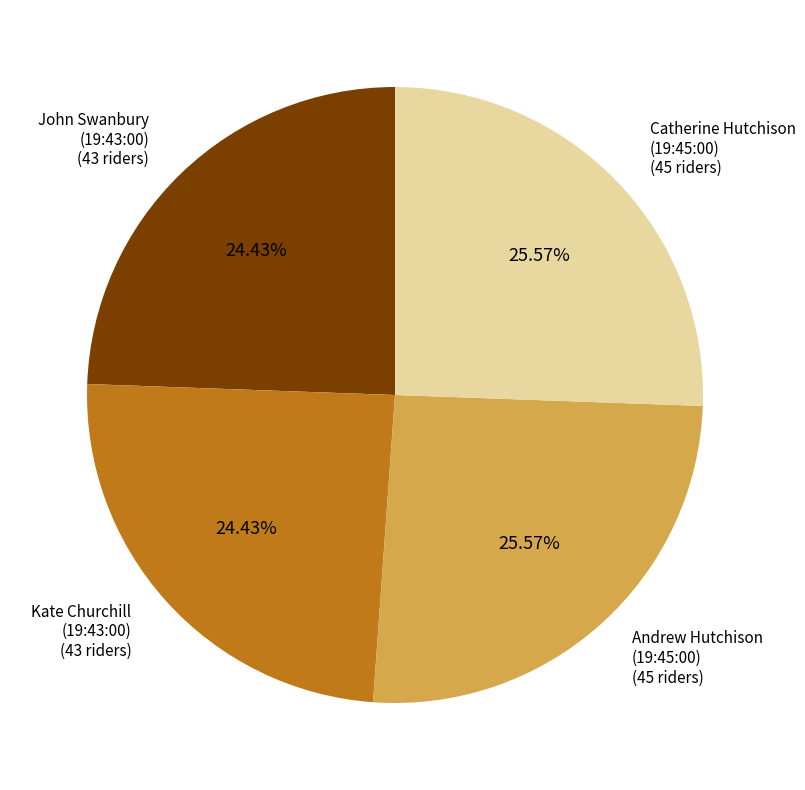

Does Kate Churchill (19:43:00) represent more than half of the total?

No